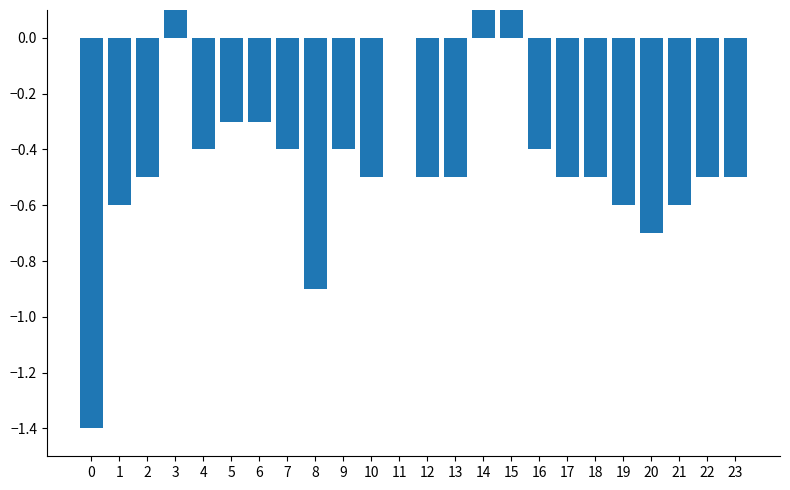

How many positive values are there?

3